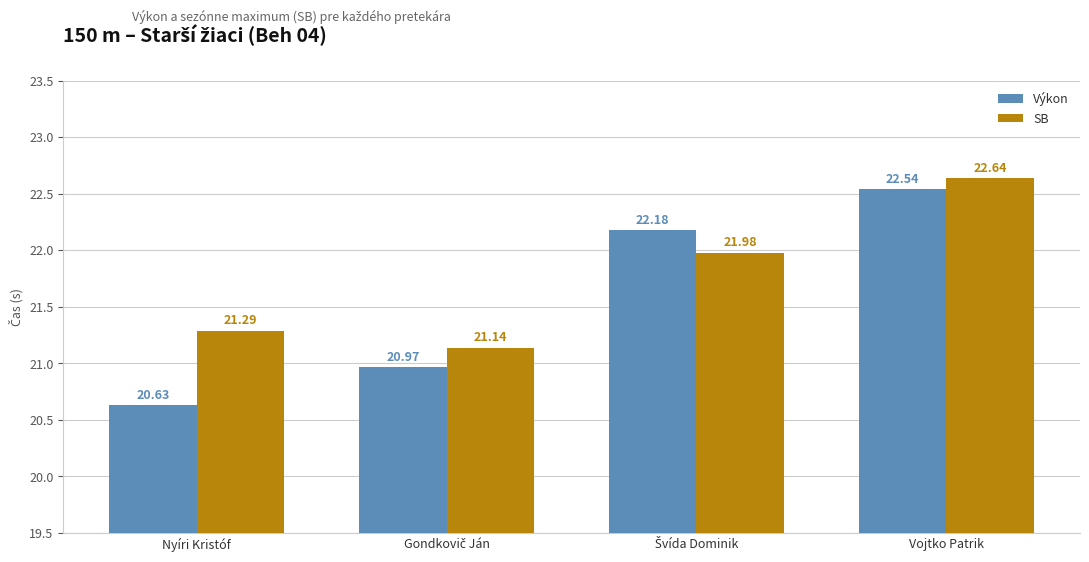

How many data points does each series have?

4